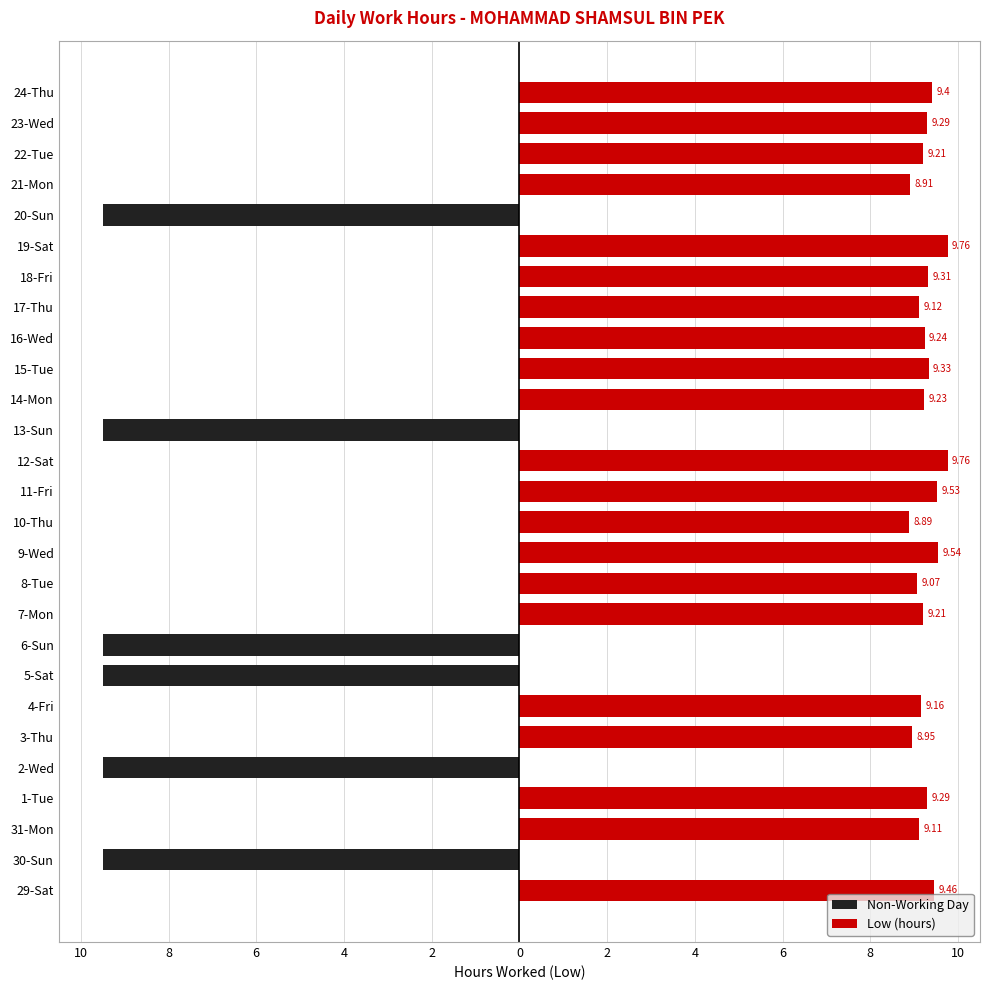

Reading left to right, what are all the values shown in this chart?

Non-Working Day: 0.0	-9.5	0.0	0.0	-9.5	0.0	0.0	-9.5	-9.5	0.0	0.0	0.0	0.0	0.0	0.0	-9.5	0.0	0.0	0.0	0.0	0.0	0.0	-9.5	0.0	0.0	0.0	0.0
Low (hours): 9.5	0.0	9.1	9.3	0.0	8.9	9.2	0.0	0.0	9.2	9.1	9.5	8.9	9.5	9.8	0.0	9.2	9.3	9.2	9.1	9.3	9.8	0.0	8.9	9.2	9.3	9.4